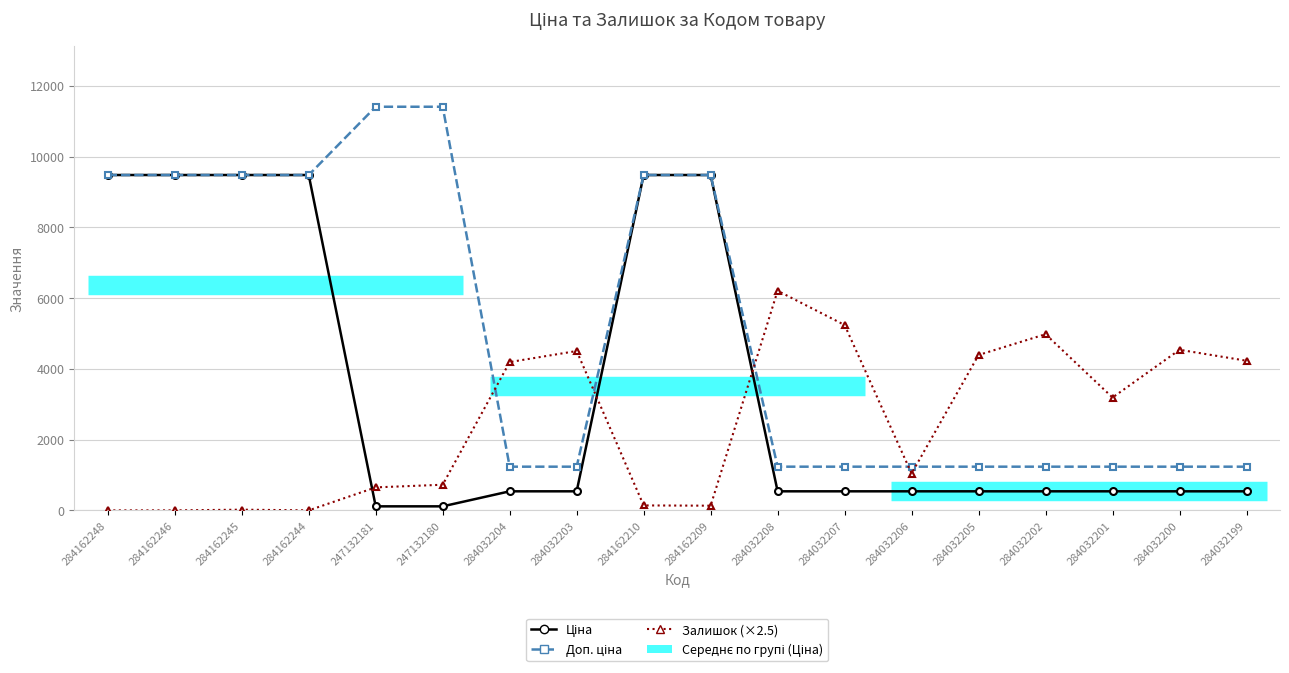

The Ціна series shows 4656.7 at 284162209. True or false?

False